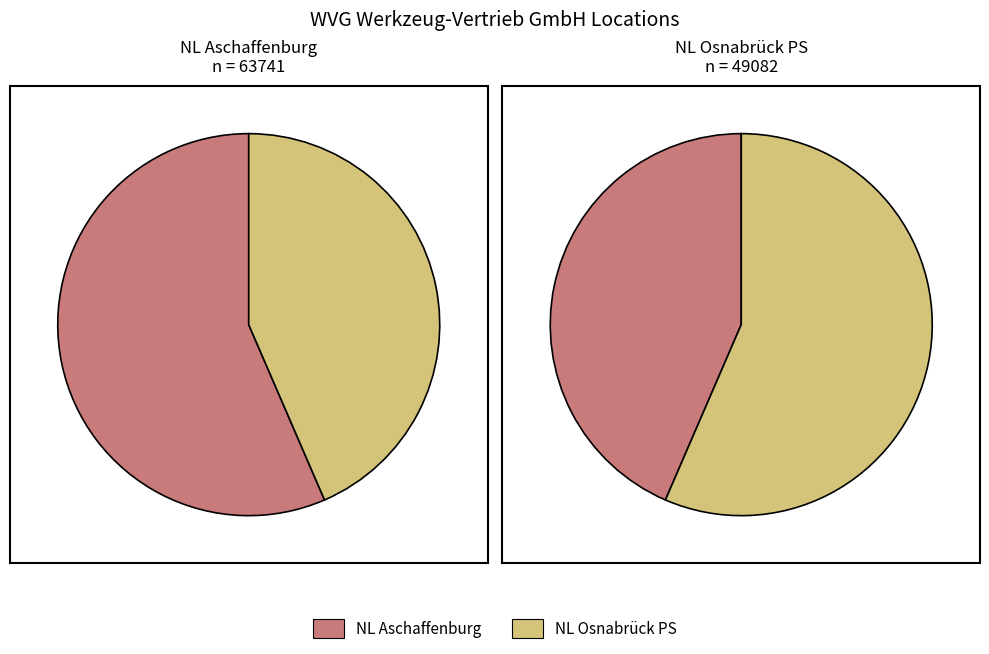

How much of the chart is everything except NL Aschaffenburg?

43.5%